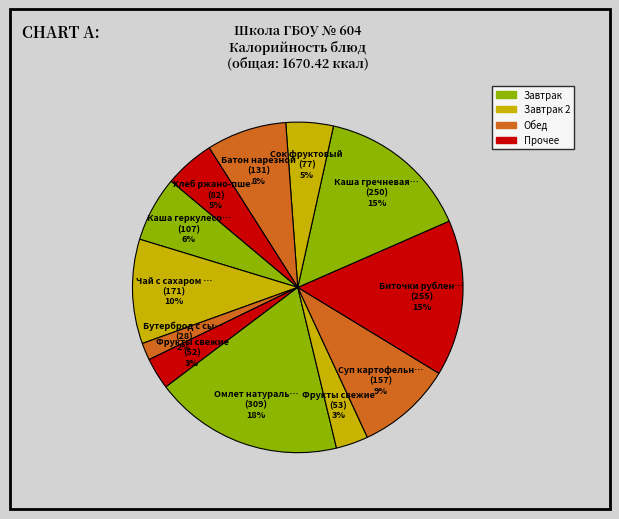

How many slices are in this pie chart?

12